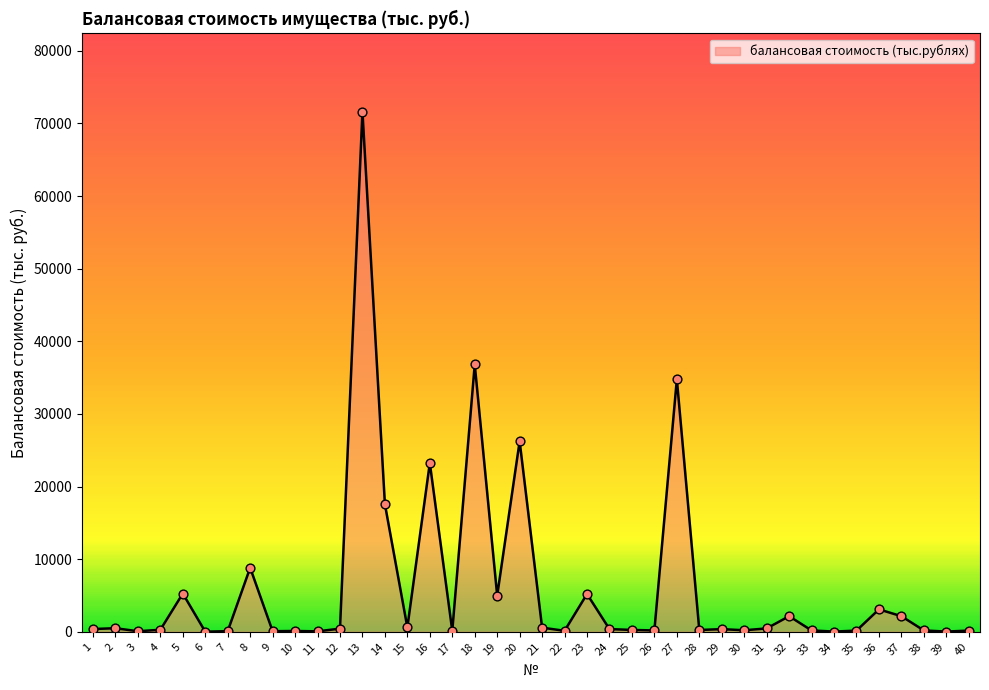

Is it true that the value at 18 is 36807.6?

True